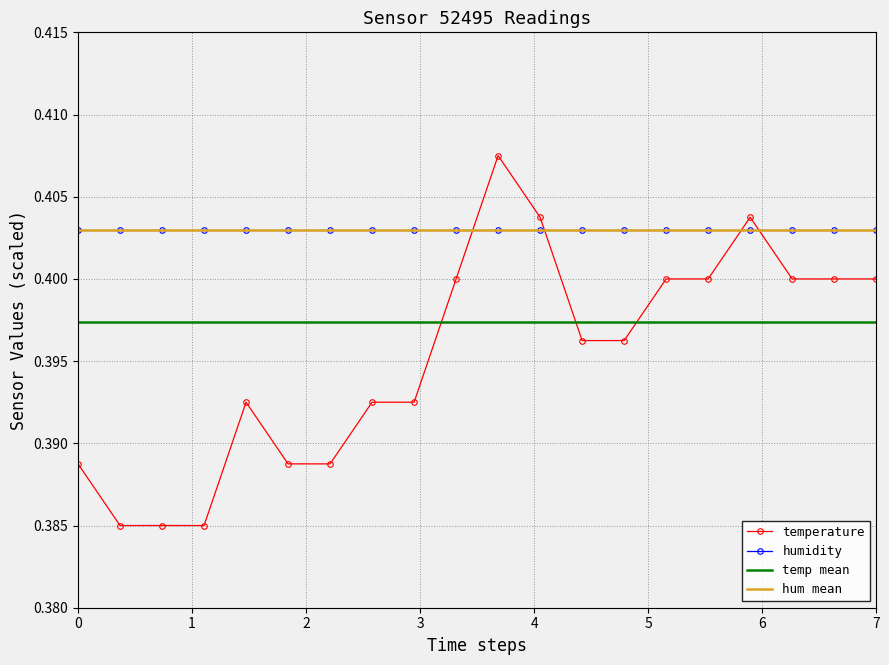

Which series ends up on top after the final intersection of humidity and temperature?

humidity